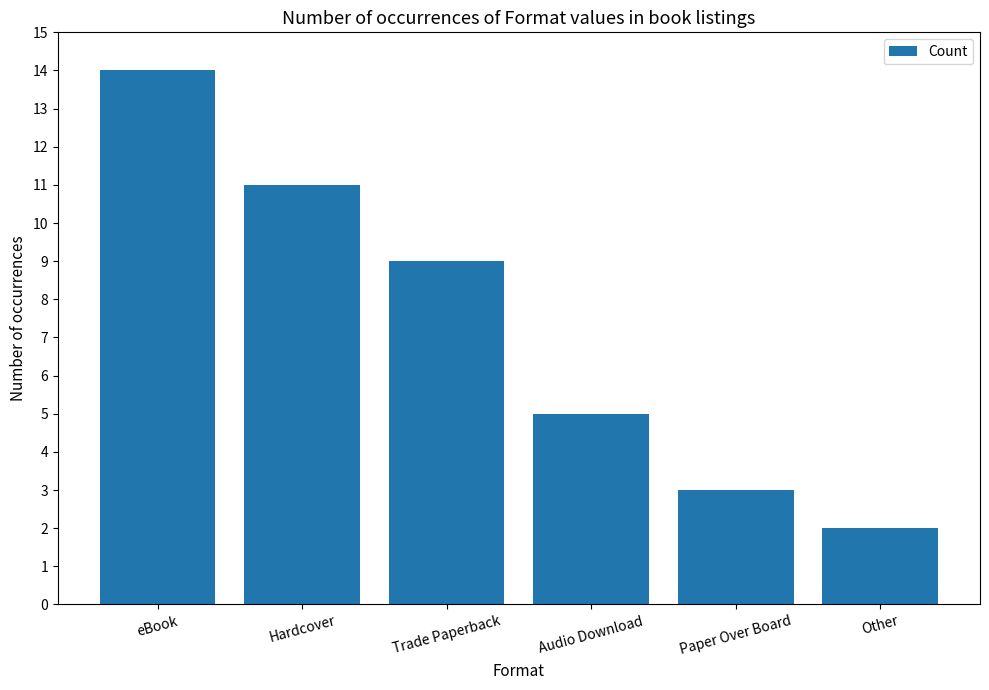

What position from the right is eBook?

6